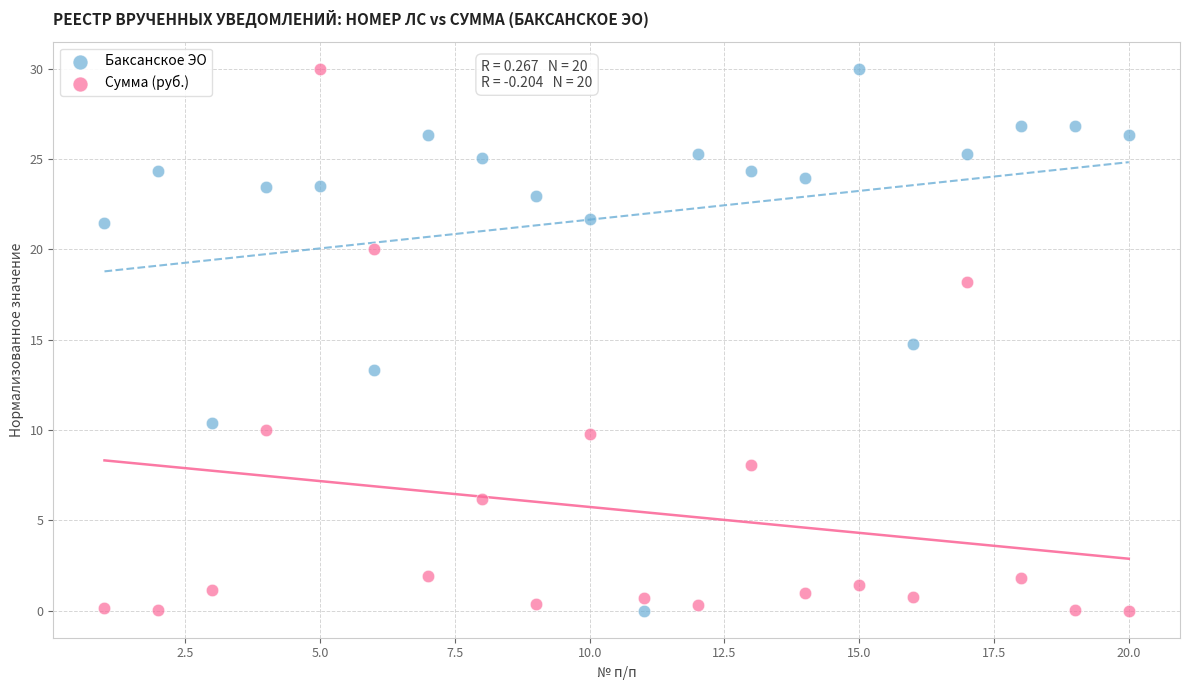

What is the X range (max minus min) for the scatter plot?

19.0